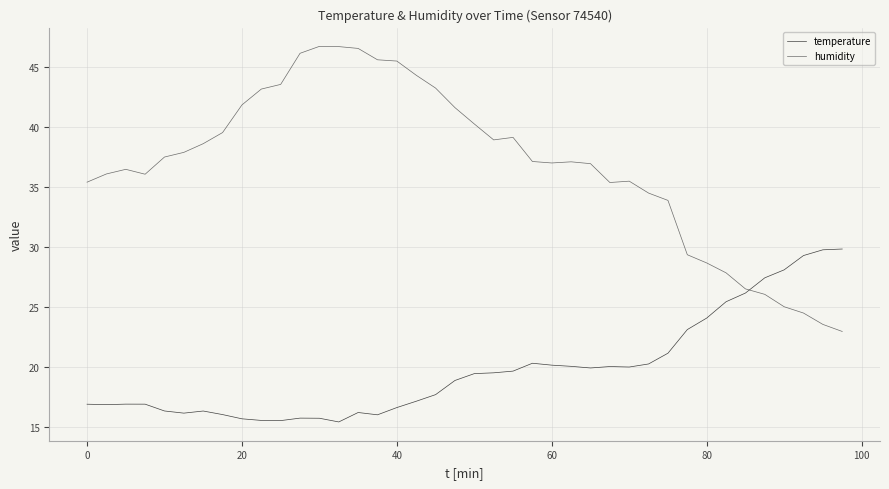

What is the smallest value displayed?

15.5